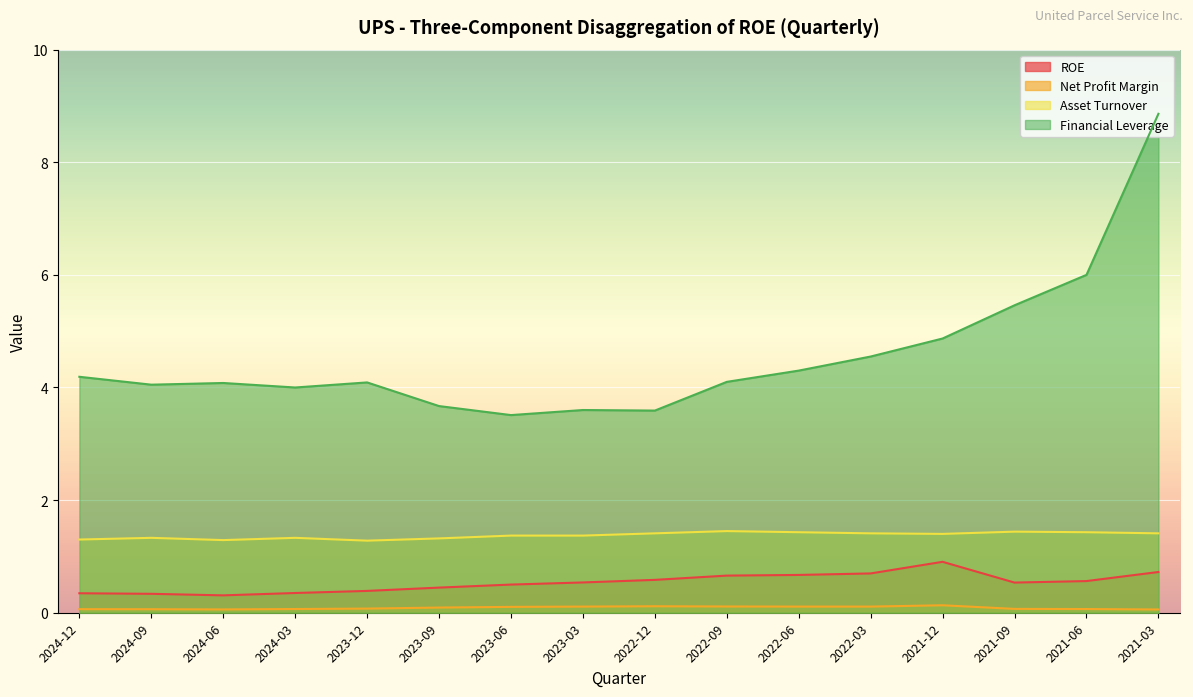

Rank the series at 2022-09 from highest to lowest value.

Financial Leverage, Asset Turnover, ROE, Net Profit Margin